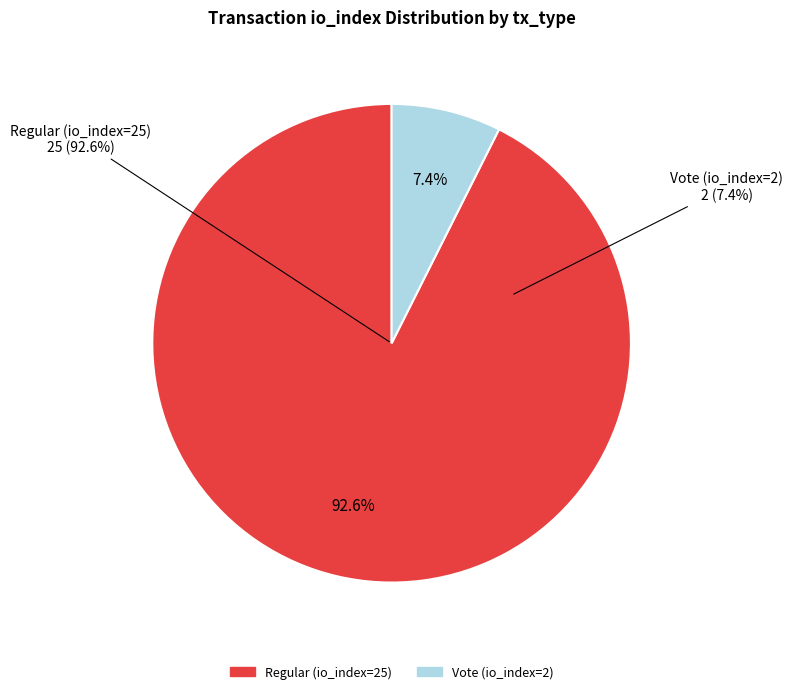

Combined, do Regular (io_index=25) and Vote (io_index=2) account for over 50%?

Yes